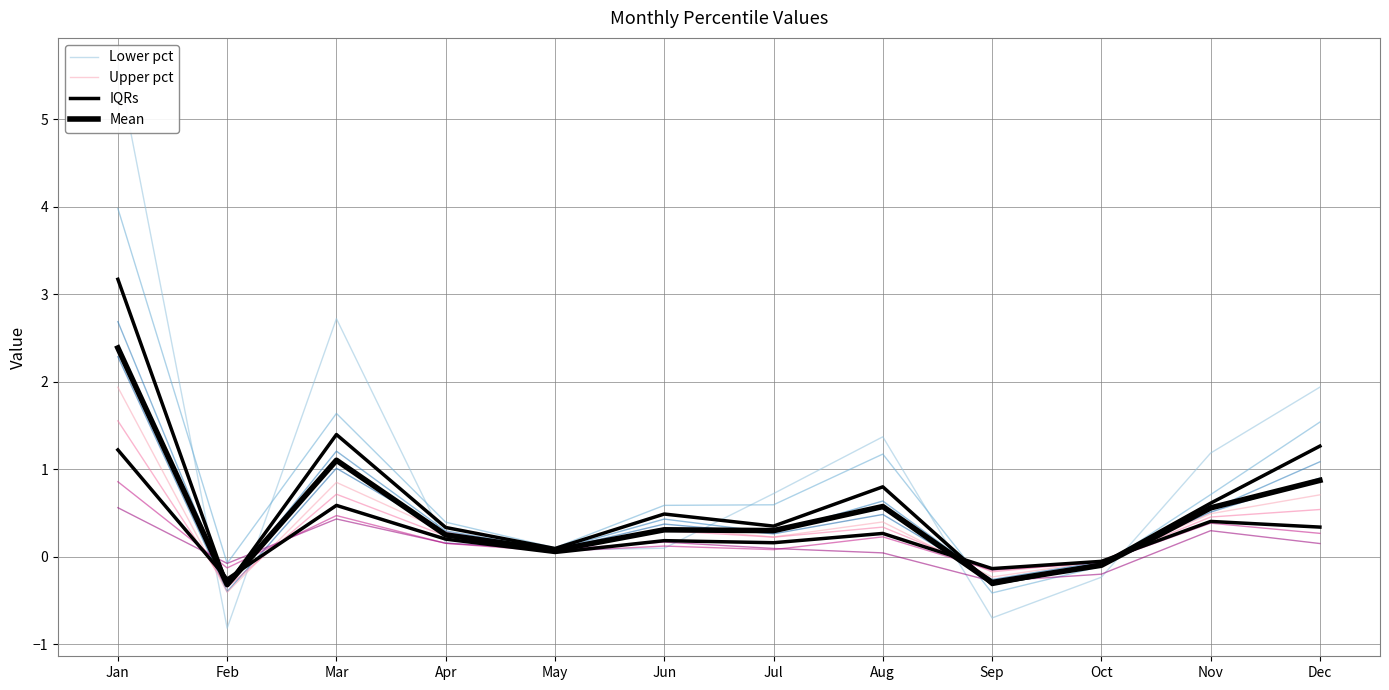

True or false: Upper pct and Mean cross at least once.

True